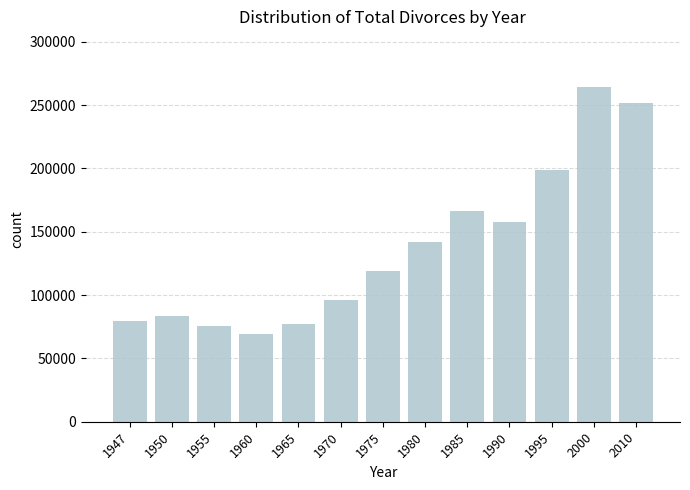

How many bars are there in total?

13